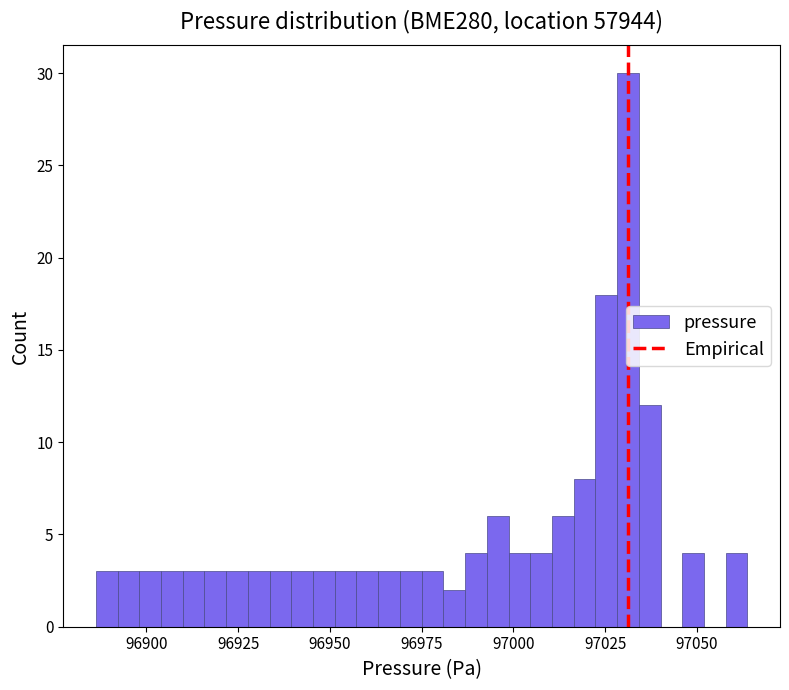

Read against the x-axis, roughly where is the centre of the tallest bar?

97030